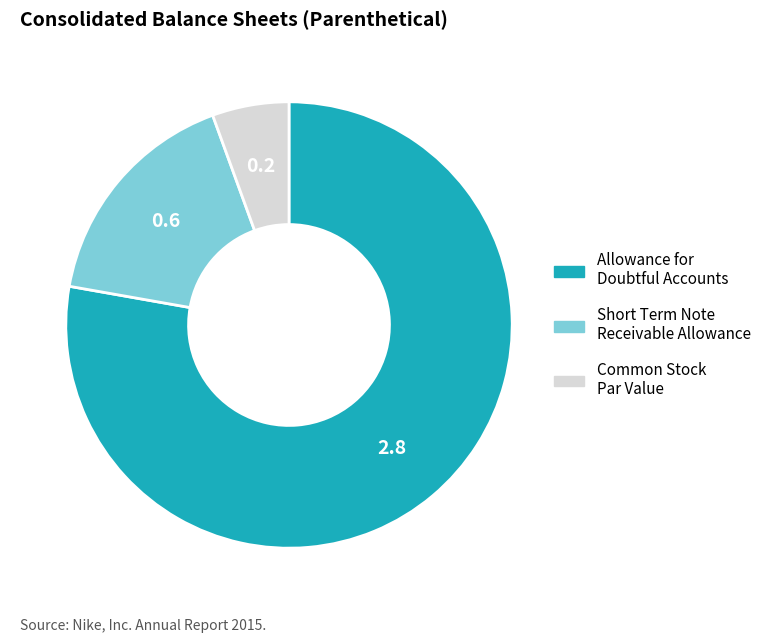

Does any single category account for the majority?

Yes